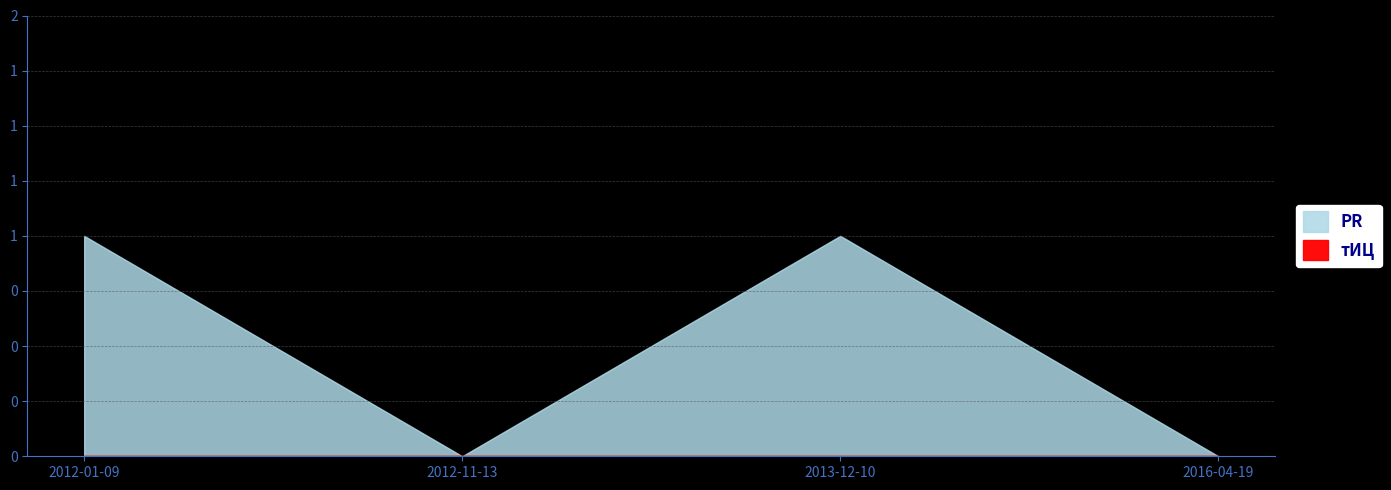

What are all the series names shown in the legend?

PR, тИЦ